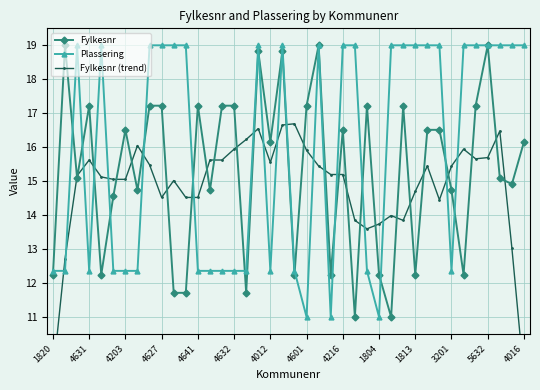

True or false: Fylkesnr has more than 0 points higher than both neighbors.

True